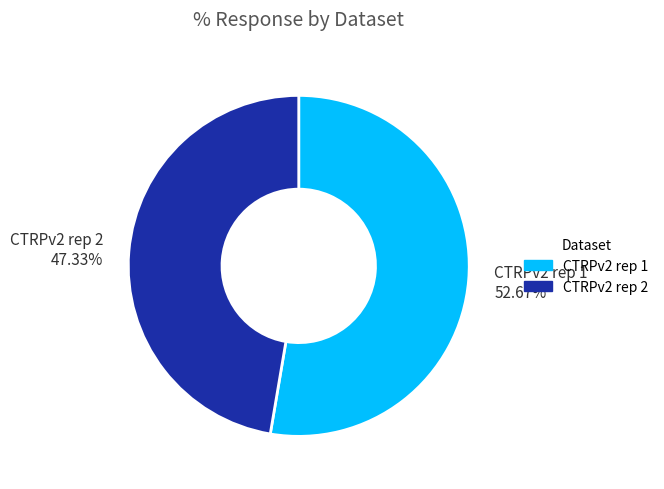

To the nearest percent, what is the average slice percentage?

50%